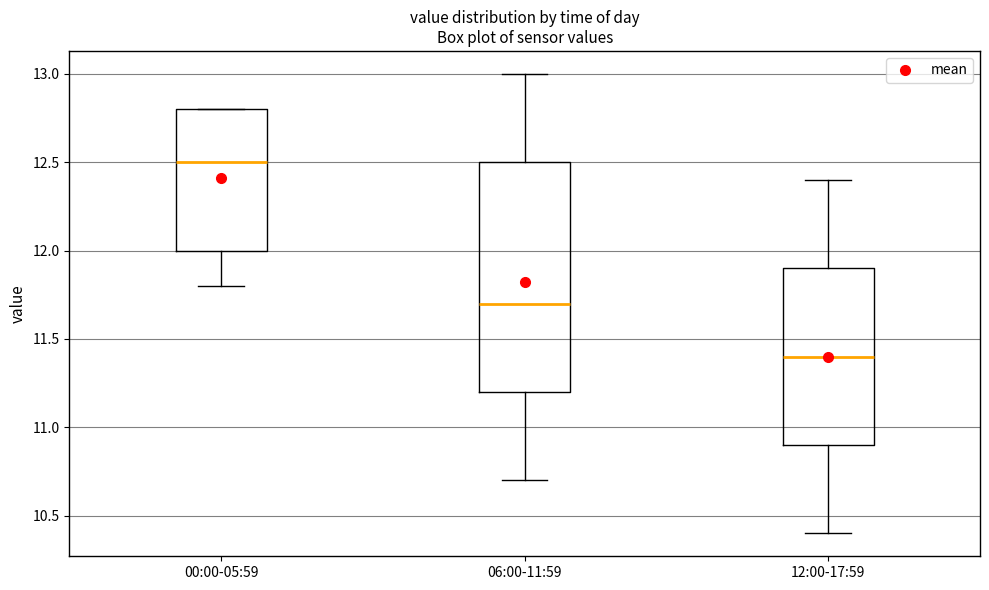

Reading left to right, transcribe this box plot: for each box, give where its median line is, the range the box spans, and where its two whiskers end, as read against the y-axis. The values are not printed on the chart, so give them approximately, as read against the axis.

00:00-05:59: median 12.5, box 12.0 to 12.8, whiskers 11.8 to 12.8
06:00-11:59: median 11.7, box 11.2 to 12.5, whiskers 10.7 to 13.0
12:00-17:59: median 11.4, box 10.9 to 11.9, whiskers 10.4 to 12.4